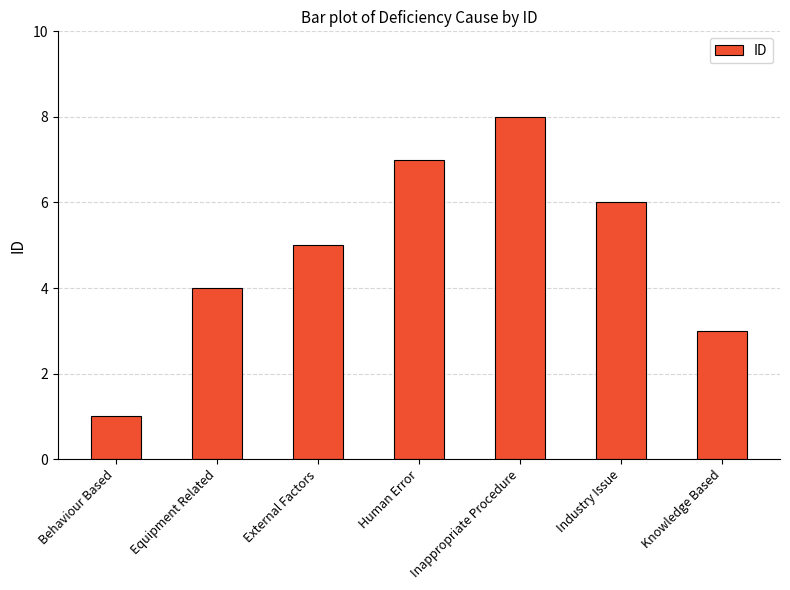

Which label corresponds to the smallest value in the chart?

Behaviour Based